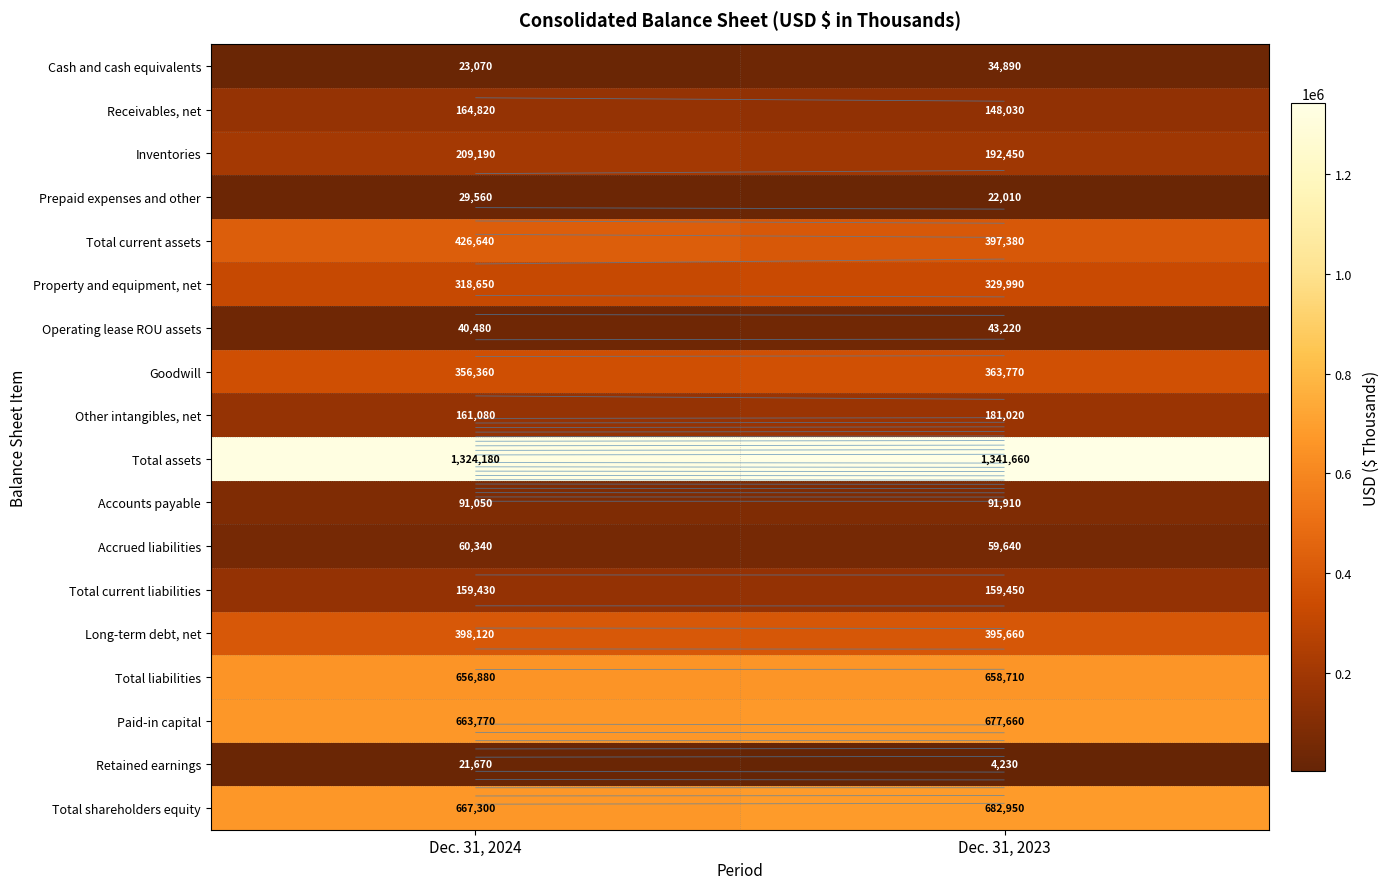

Which series has the largest range (max minus min)?

Total current assets